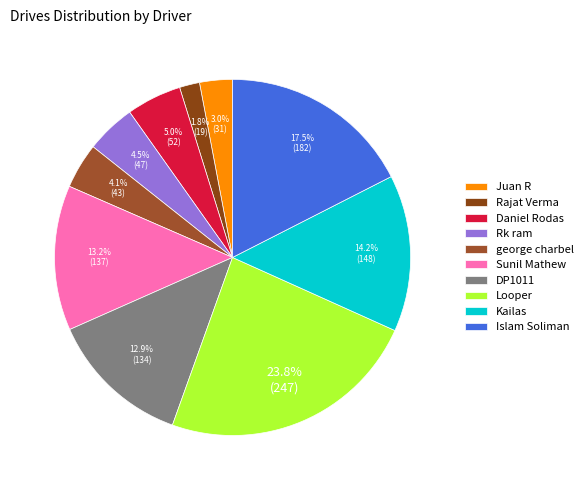

What is the smallest slice in the pie chart?

Rajat Verma